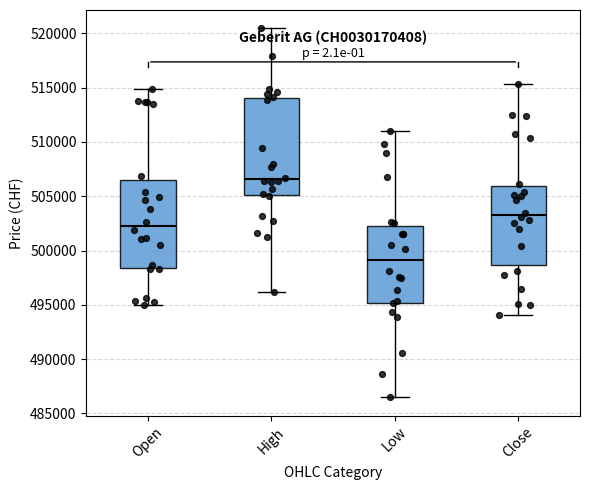

Reading left to right, transcribe this box plot: for each box, give where its median line is, the range the box spans, and where its two whiskers end, as read against the y-axis. The values are not printed on the chart, so give them approximately, as read against the axis.

Open: median 502000, box 498500 to 506500, whiskers 495000 to 515000
High: median 506500, box 505000 to 514000, whiskers 496000 to 520500
Low: median 499000, box 495000 to 502500, whiskers 486500 to 511000
Close: median 503500, box 498500 to 506000, whiskers 494000 to 515500